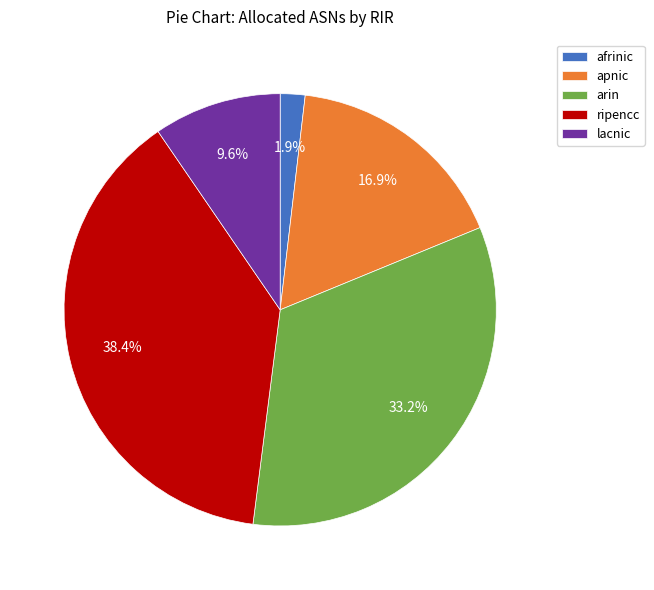

Is there any slice that represents more than half of the pie?

No